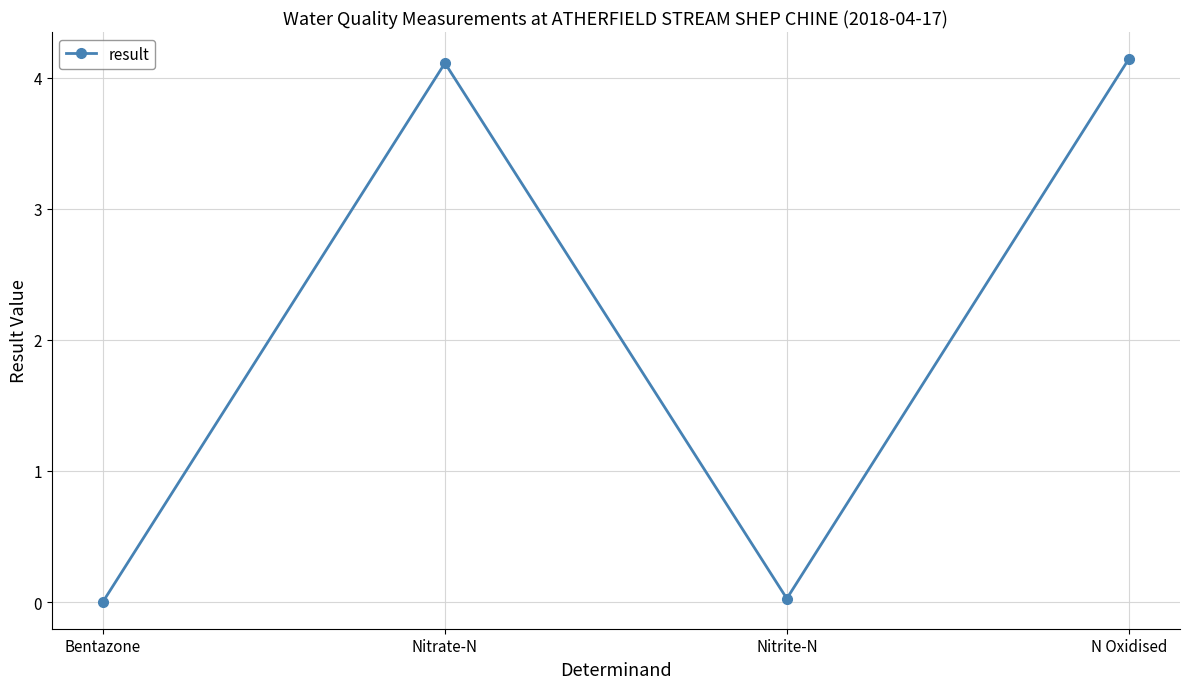

Read the value at N Oxidised.

4.1